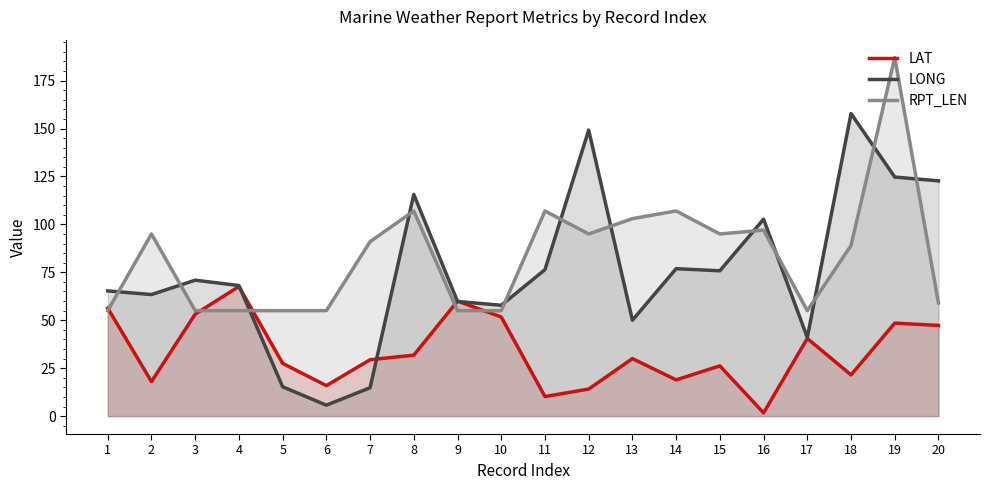

Which has a higher value, 1 or 7?

1